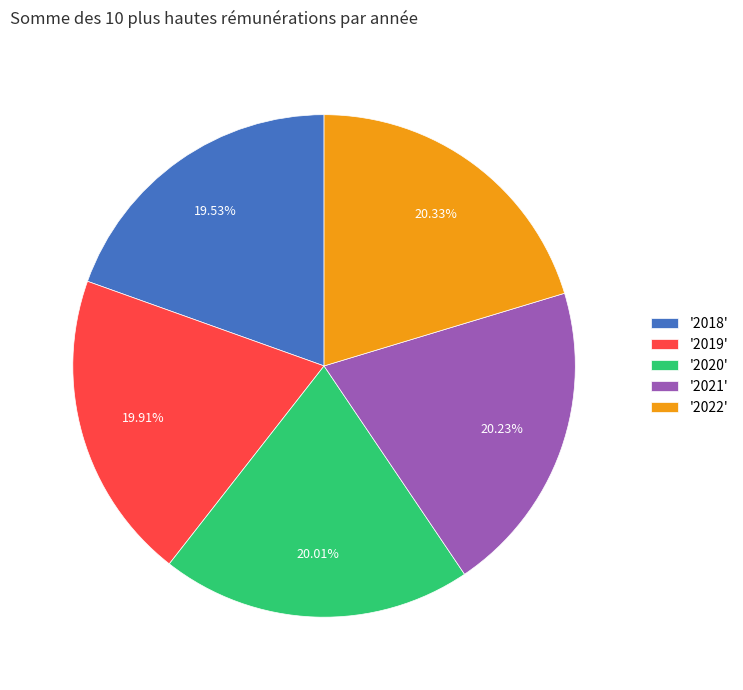

Approximately how many times larger is the value at '2020' compared to '2019'?

1.0